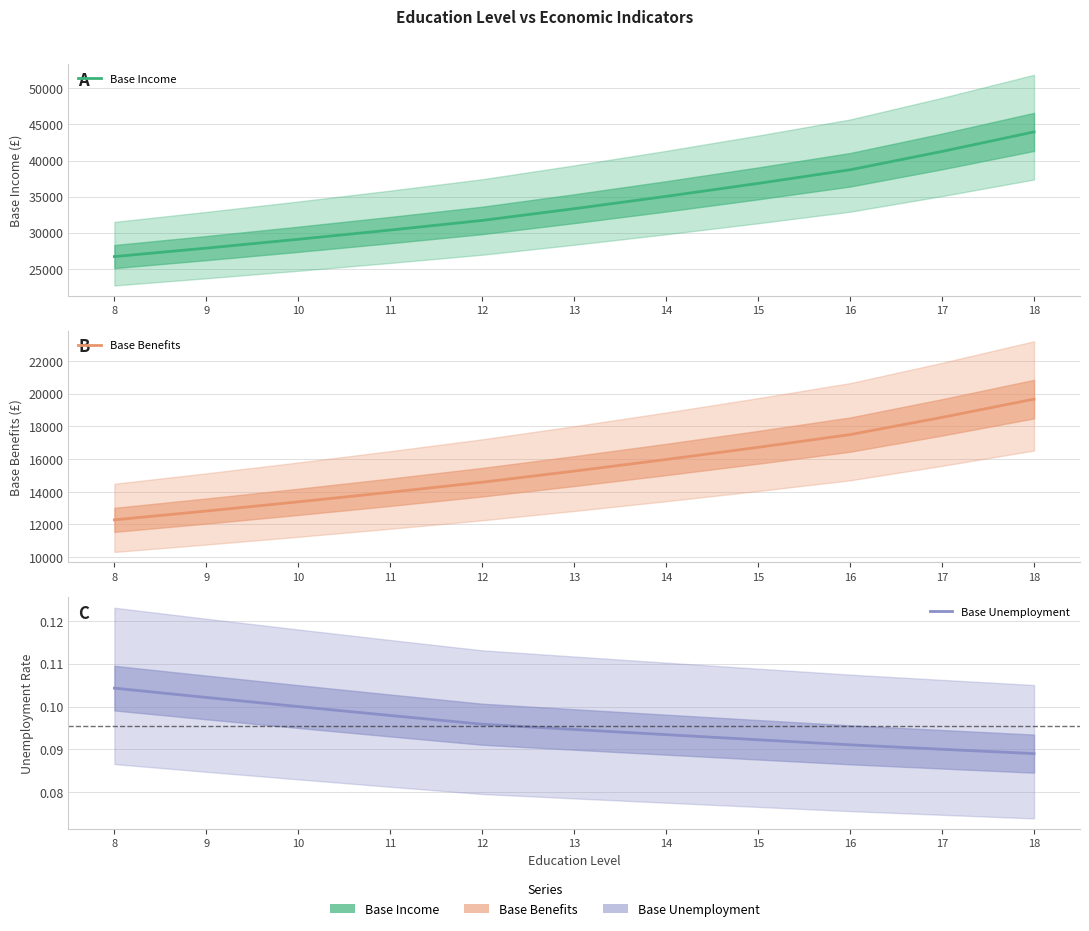

Between 10 and 18, which is larger?

18